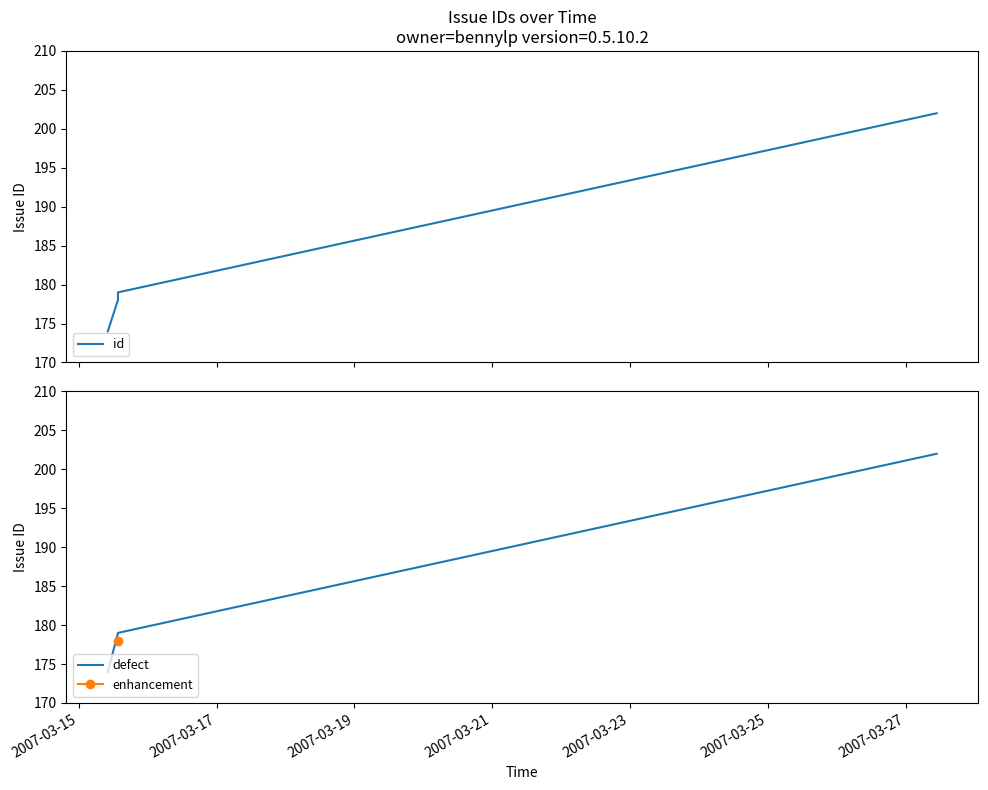

How many data points are less than 179?

2